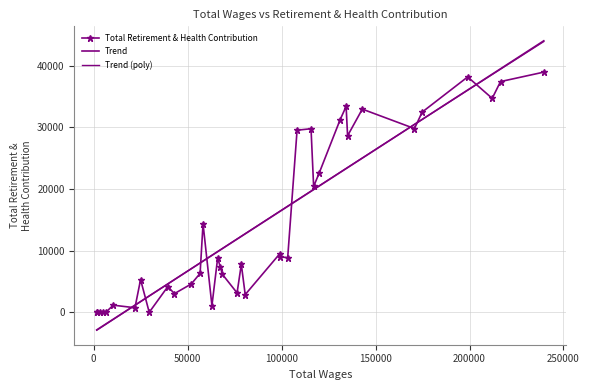

After their last crossing, which series has the higher values: Total Retirement & Health Contribution or Trend (poly)?

Trend (poly)